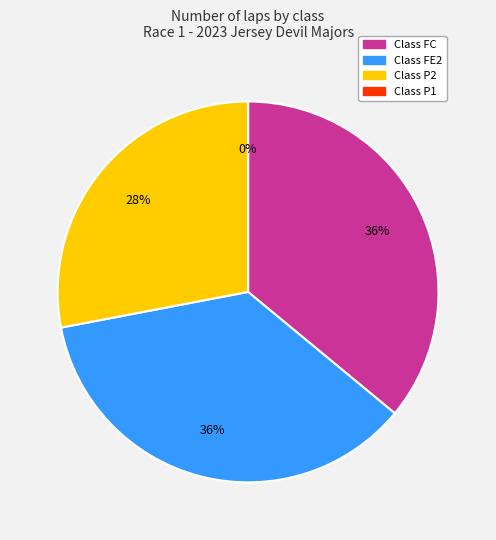

Is the sum of P1 and P2 greater than half?

No